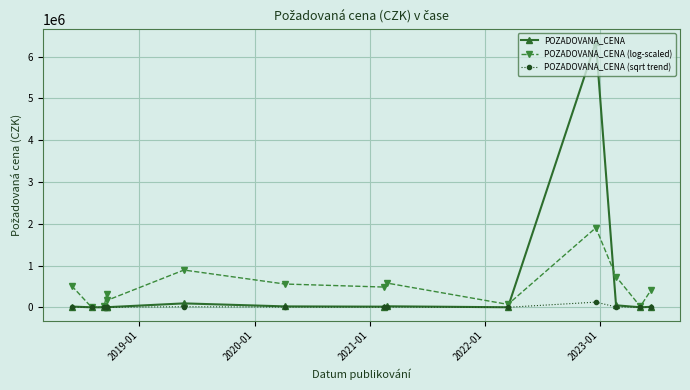

What is the maximum value for POZADOVANA_CENA (log-scaled)?

1906673.0